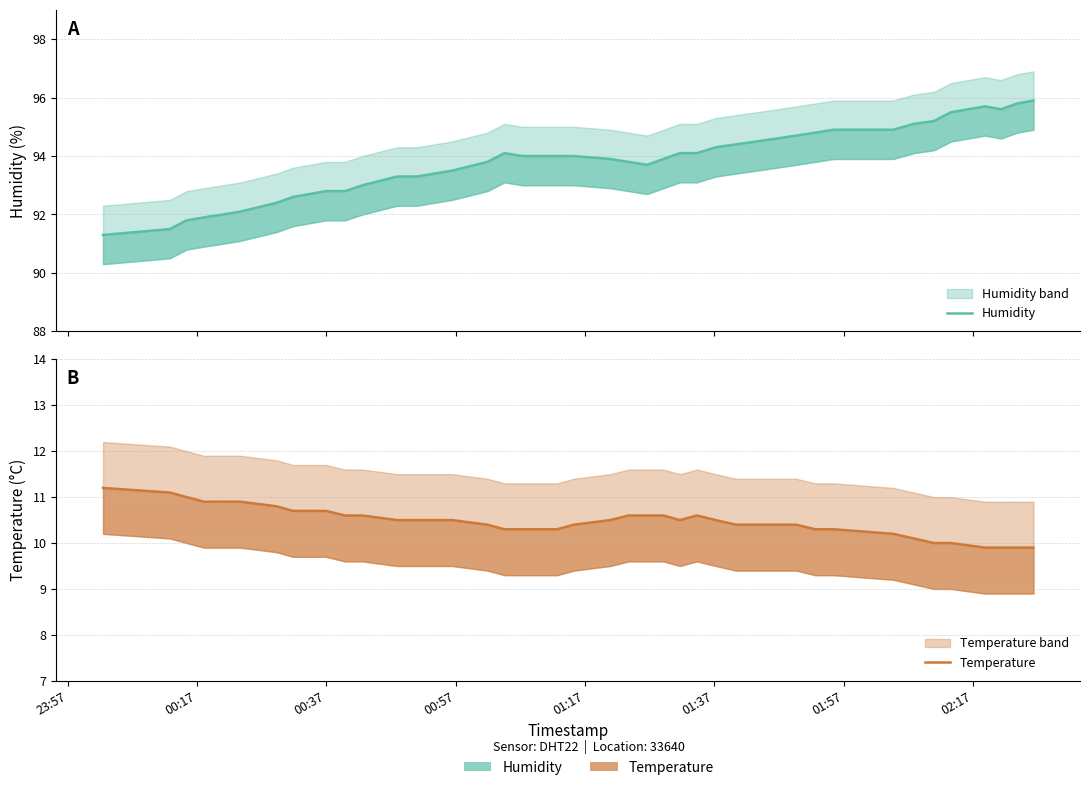

What is the difference between the maximum and minimum values in the Humidity series?

4.6